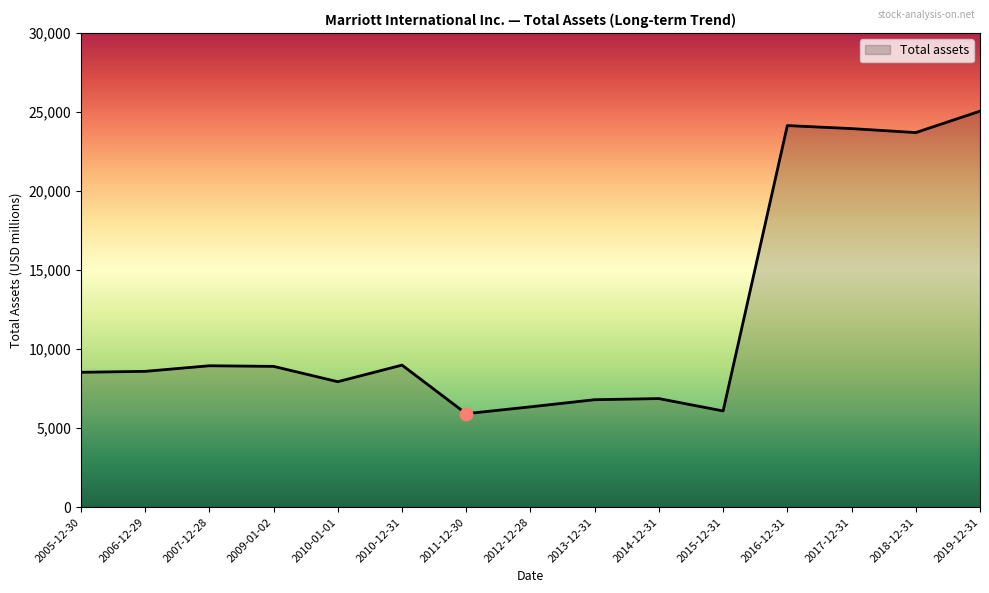

What is the ratio of the value at 2014-12-31 to the value at 2017-12-31?

0.3